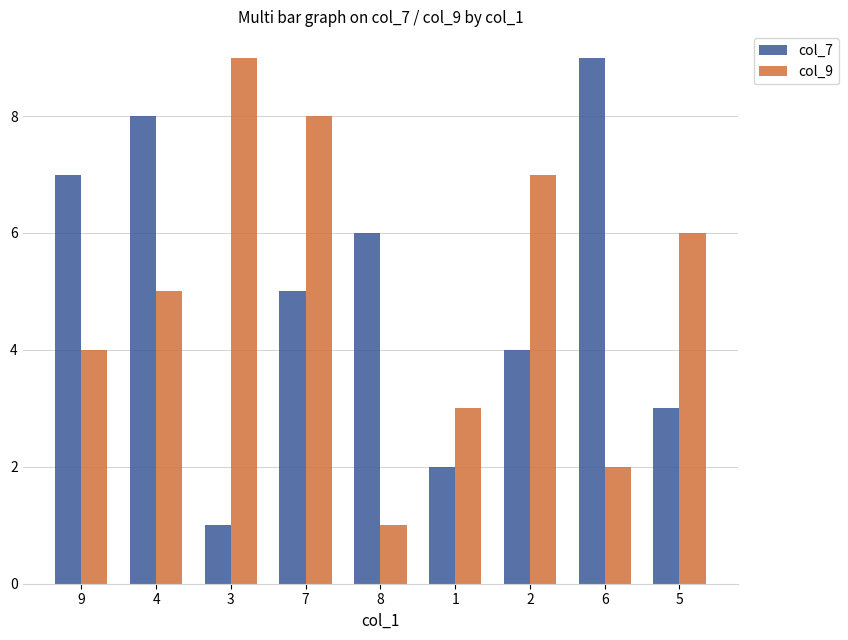

Reading left to right, list all the values displayed in this chart.

col_7: 7	8	1	5	6	2	4	9	3
col_9: 4	5	9	8	1	3	7	2	6